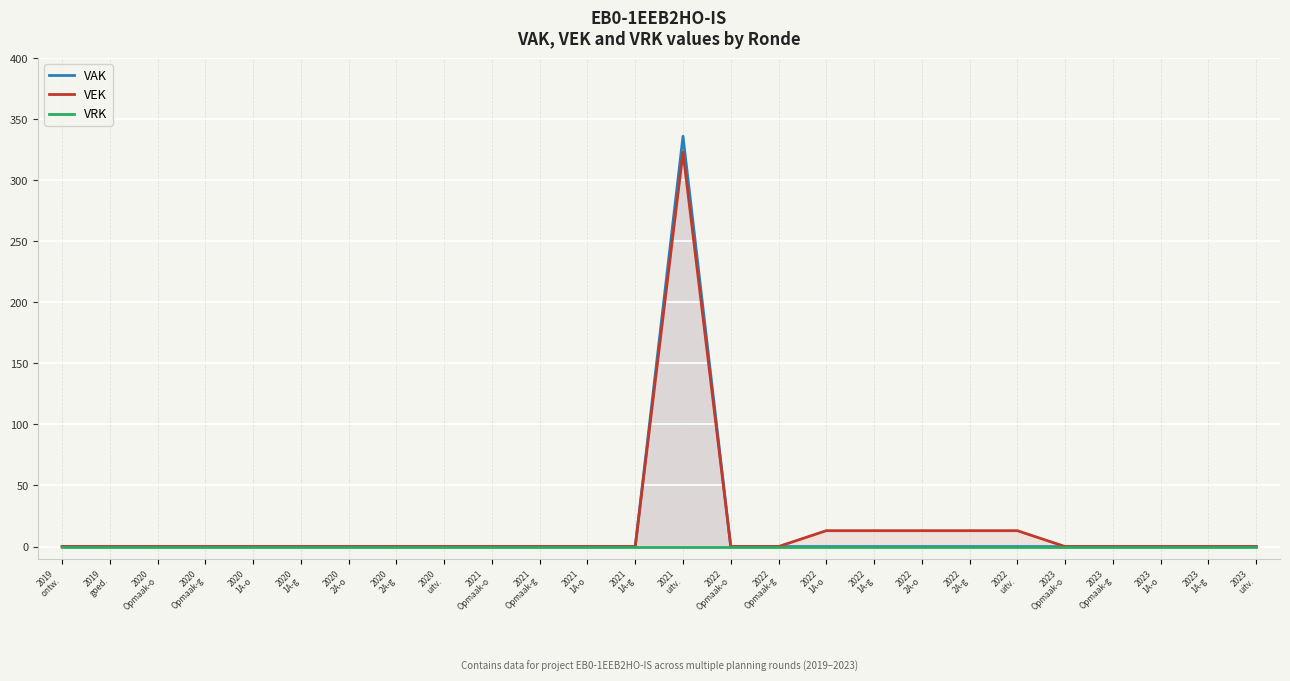

True or false: VEK has a value of -106 at 2020
1A-g.

False